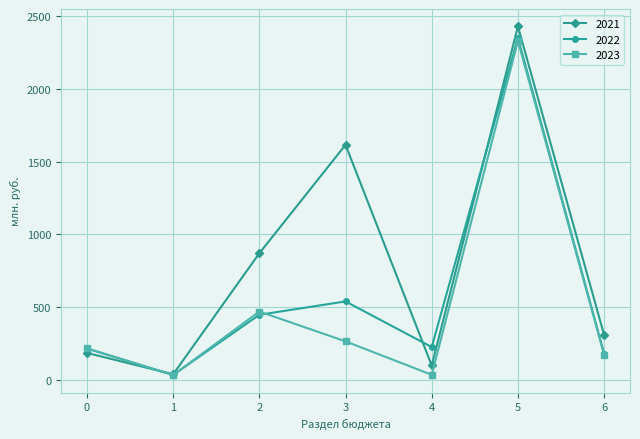

What is the value of the 2023 point at the 2nd from the left?

31.7